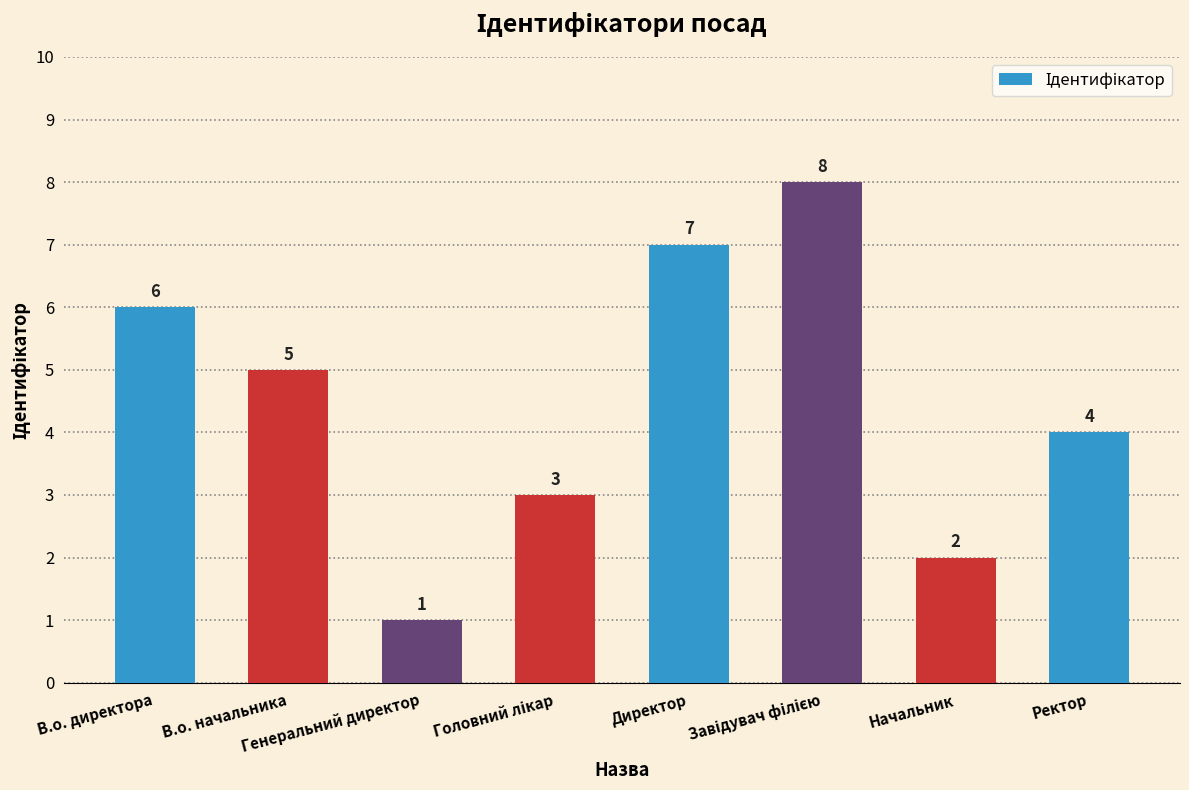

How many categories are shown in the chart?

8